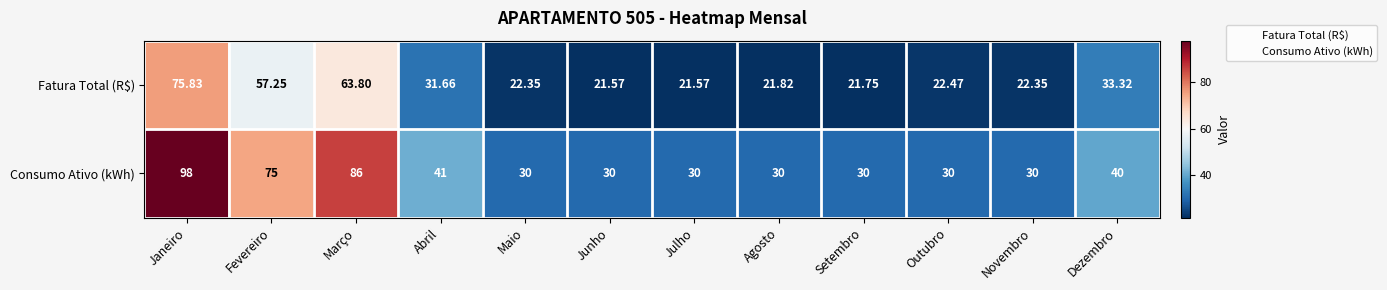

At which label is Consumo Ativo (kWh) closest to 64?

Fevereiro